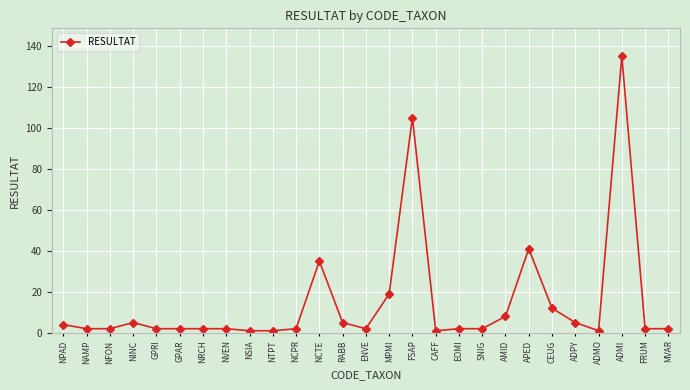

What is the sum of the values at ENVE and ADMI?

137